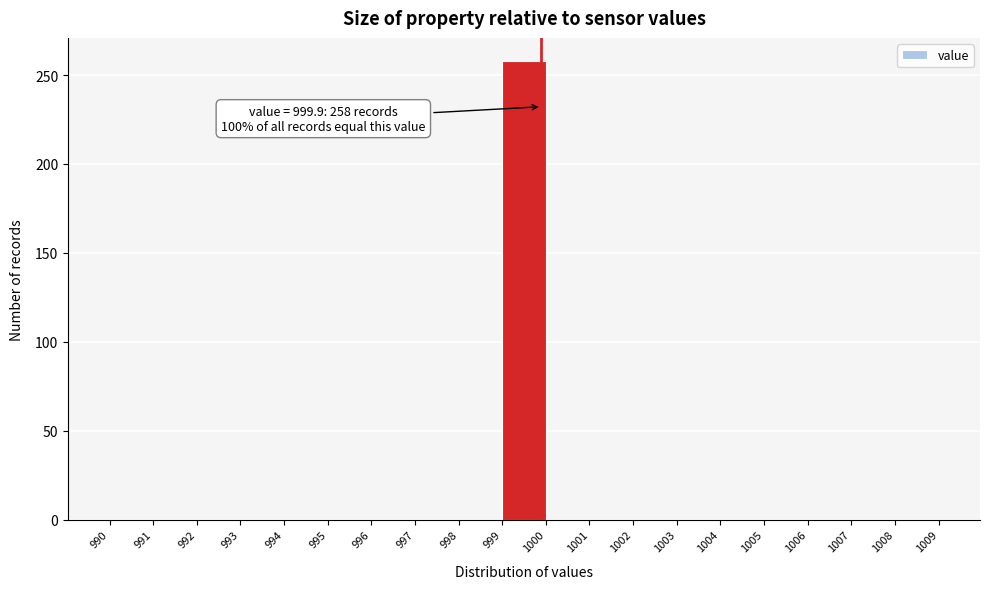

Which range on the x-axis has the tallest bar?

999 to 1000